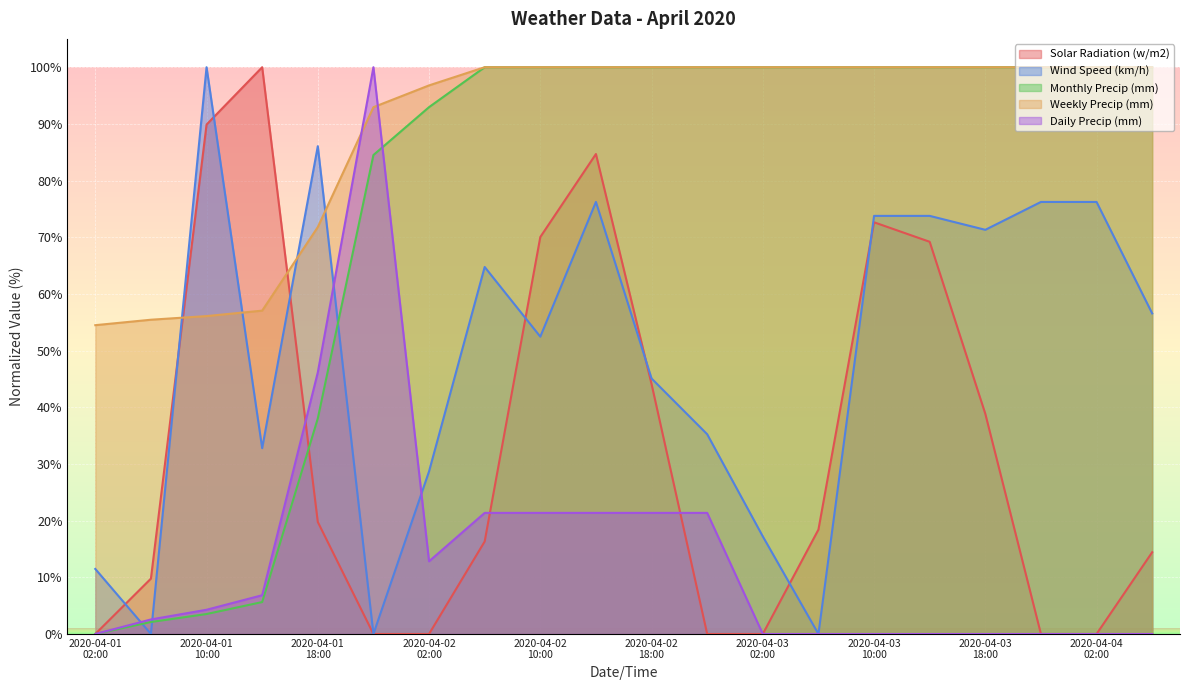

What is the difference between the Solar Radiation (w/m2) values at 2020-04-04 06:00 and 2020-04-01 10:00?

75.5